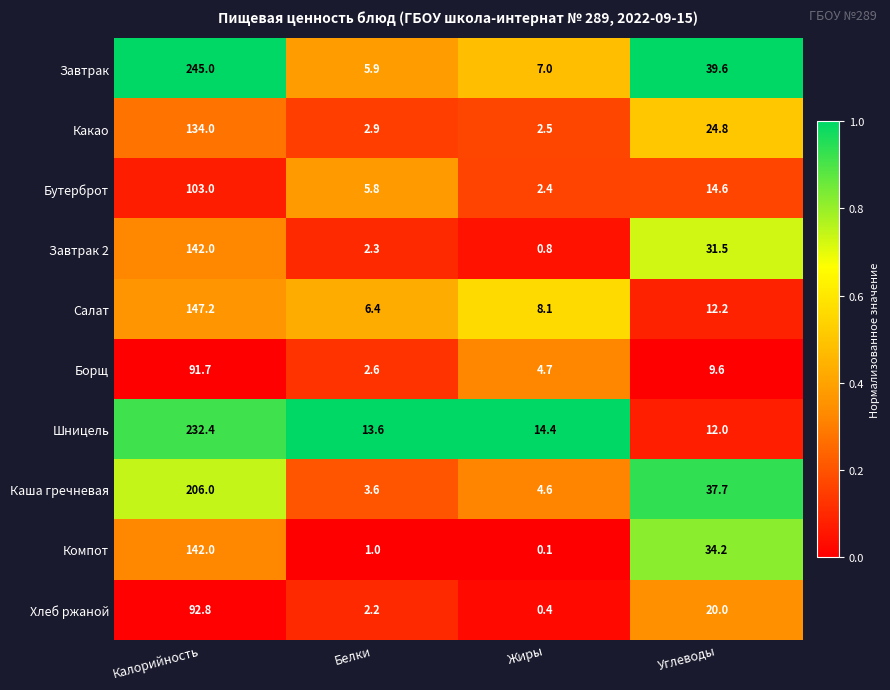

The Каша гречневая series shows 206.0 at Калорийность. True or false?

True